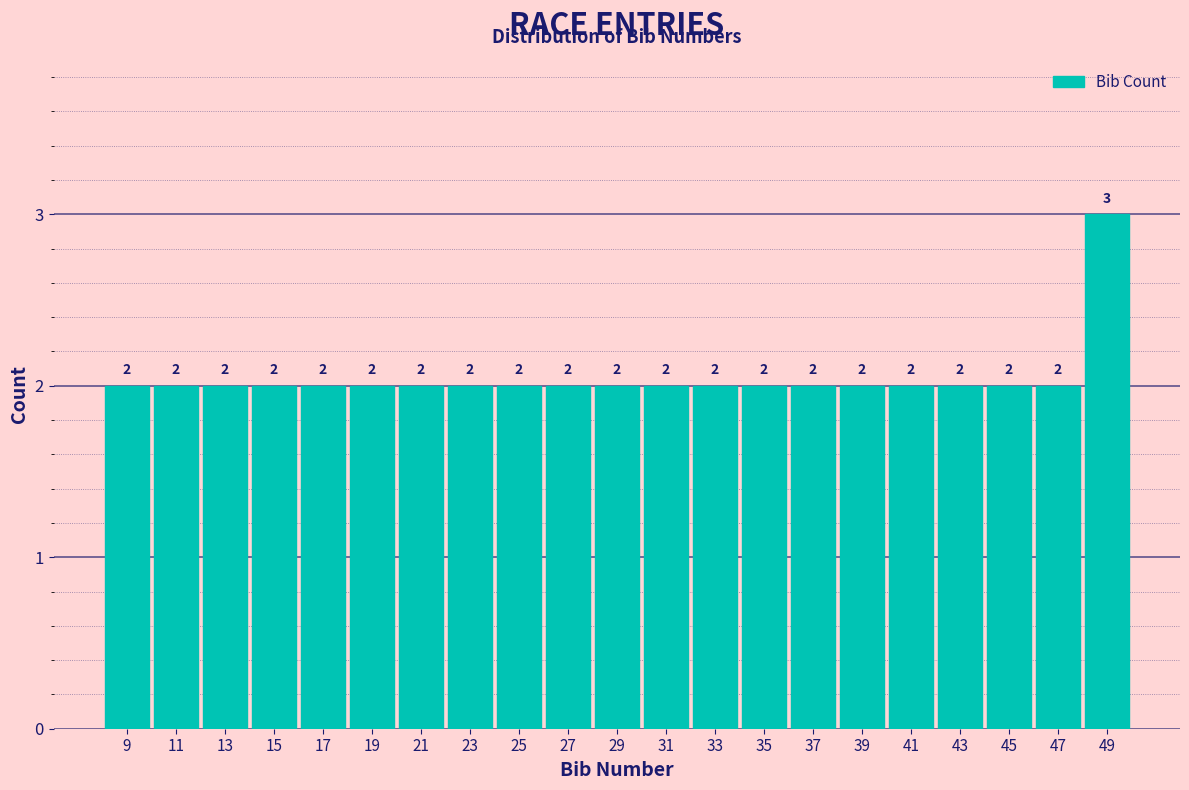

Over which range of the x-axis is the bar tallest?

48 to 50